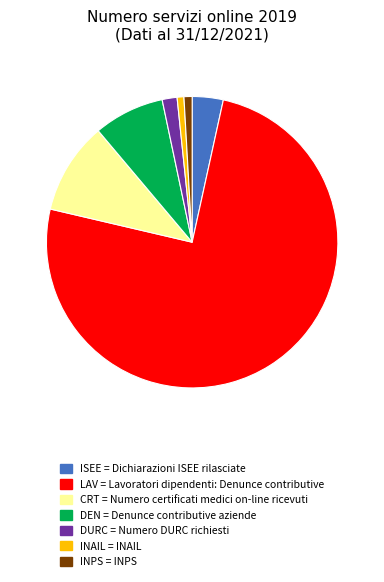

Does any single category account for the majority?

Yes